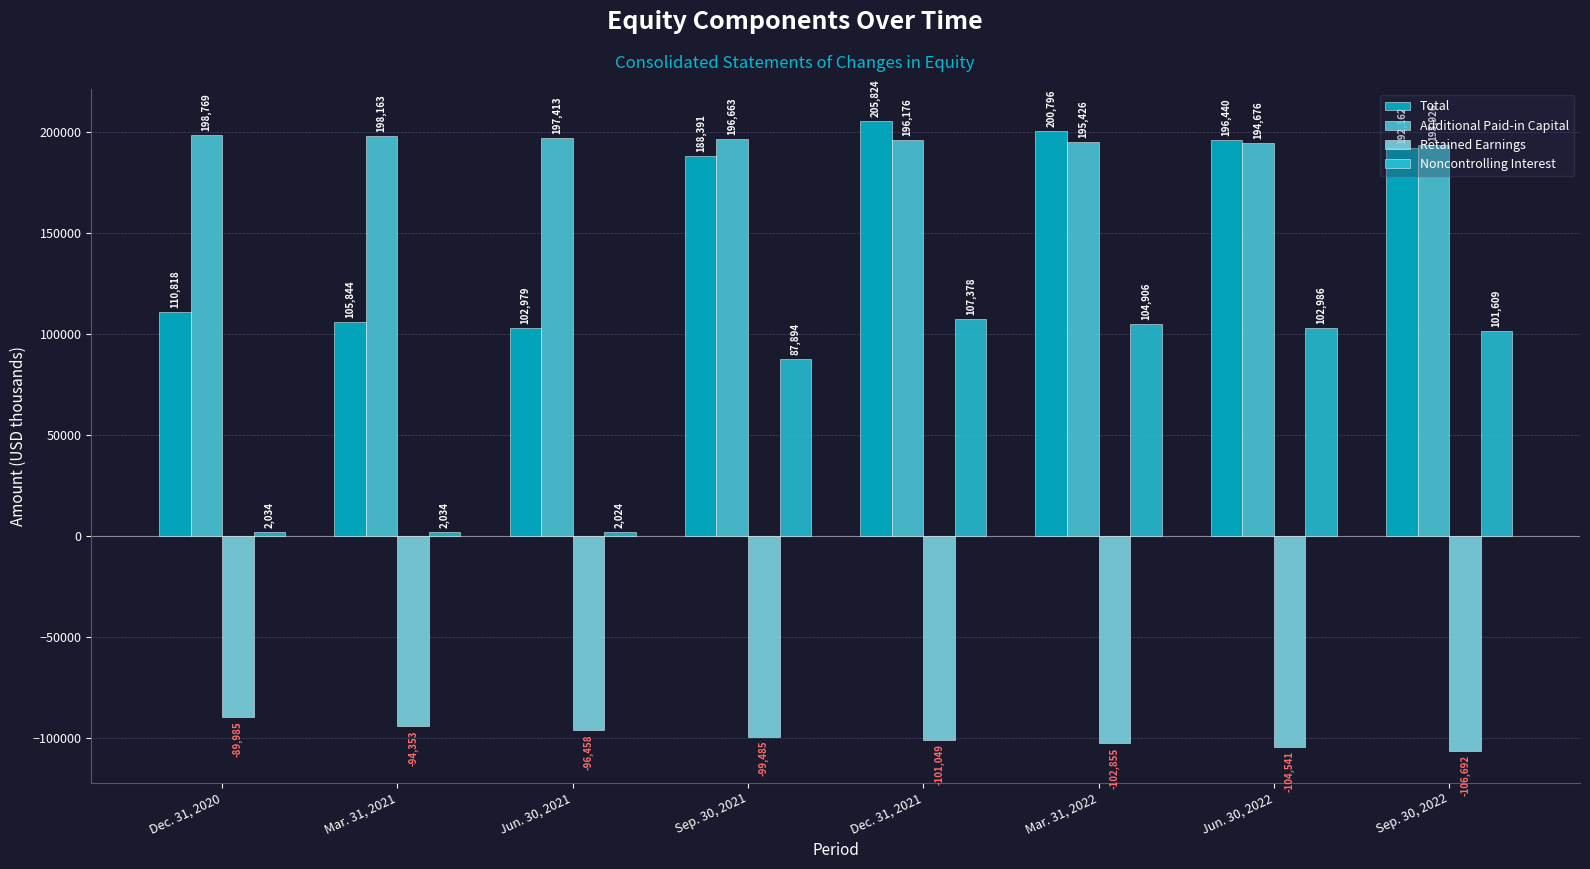

The Retained Earnings series shows -59175 at Mar. 31, 2022. True or false?

False